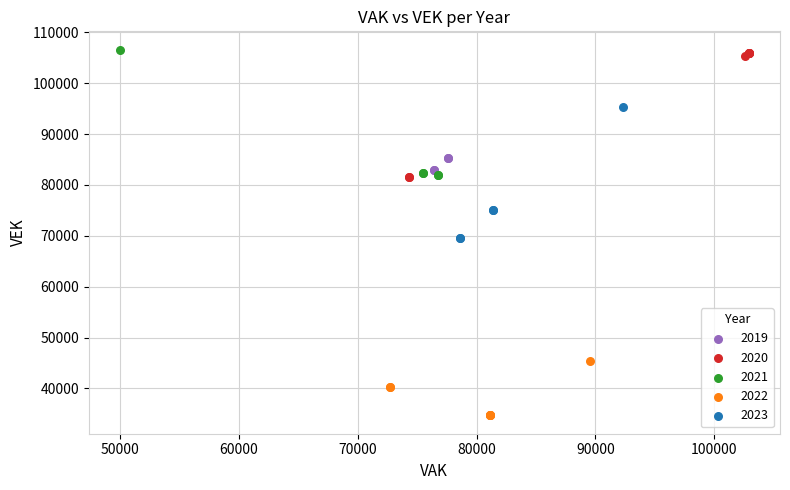

Which series contains the lowest Y value?

2022